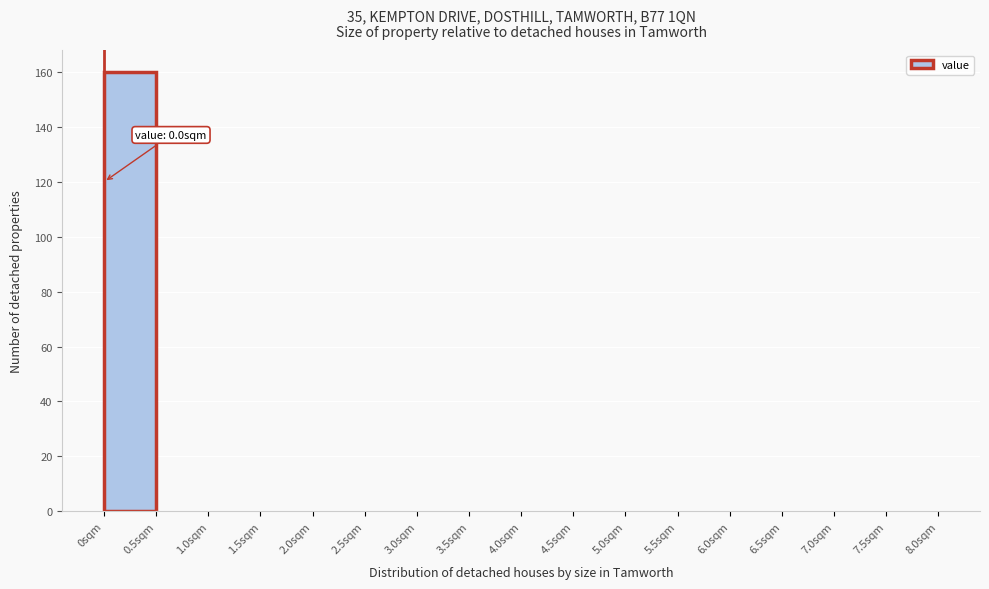

Over which range of the x-axis is the bar tallest?

0.0 to 0.5